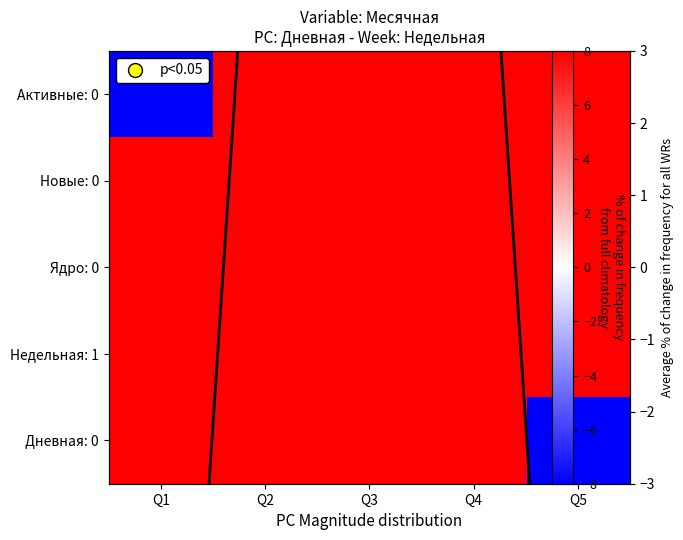

True or false: Average % change has a value of -13.0 at Q1.

True